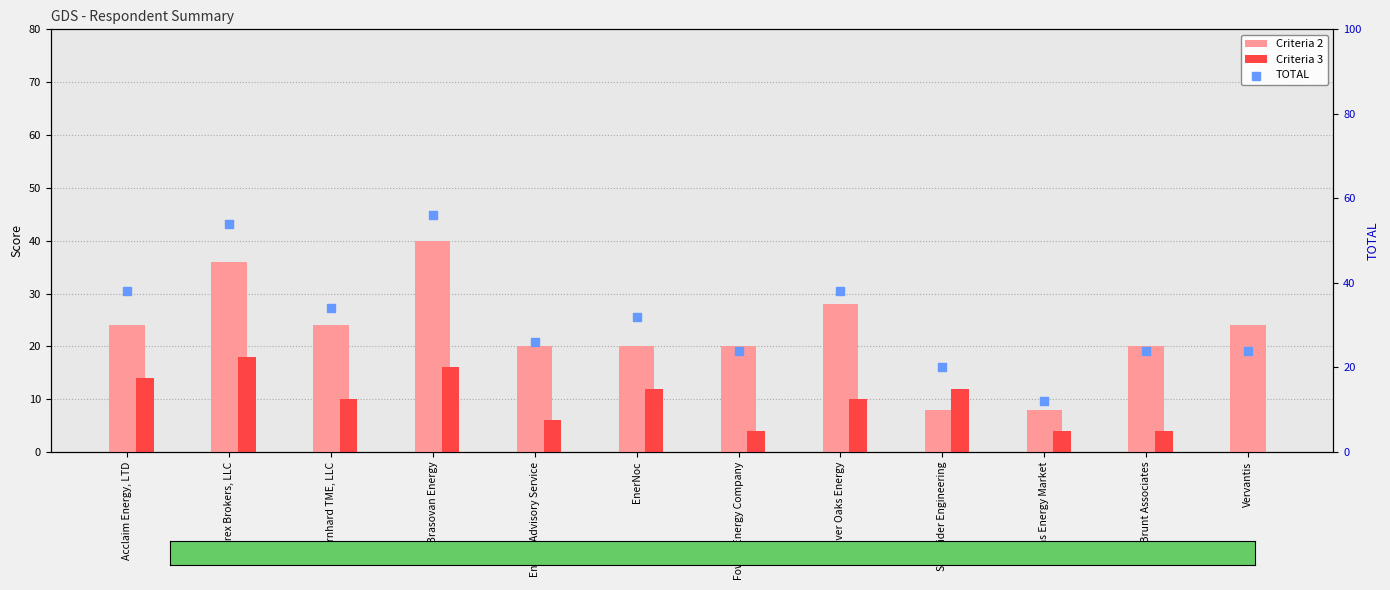

At how many categories does at least one series exceed 44?

2